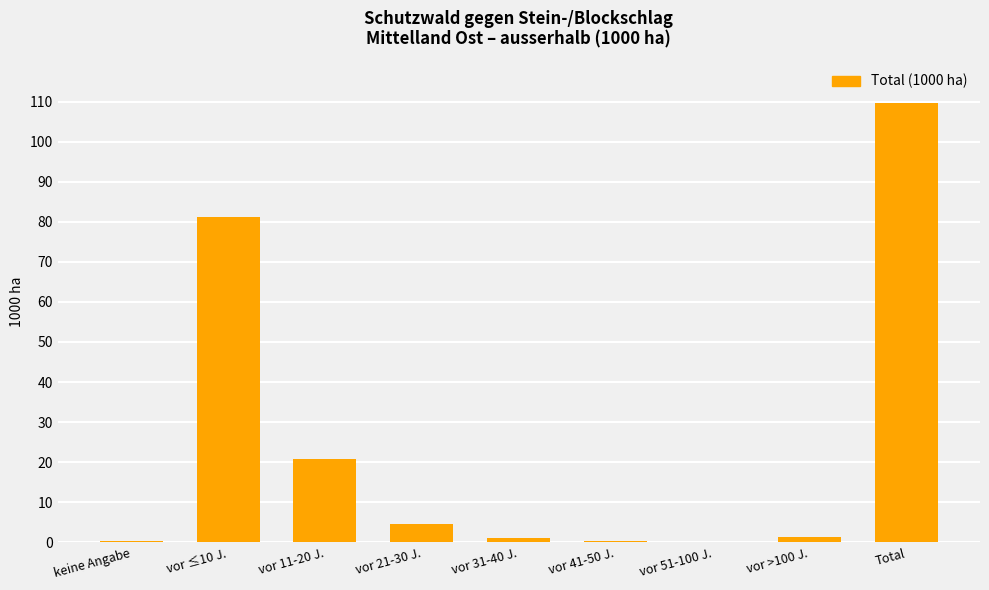

Is it true that the value at vor 11-20 J. is 29.2?

False